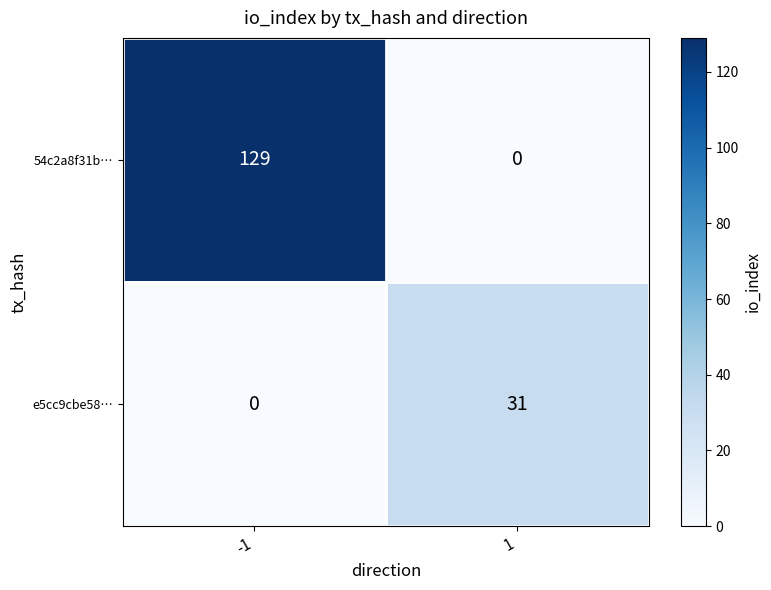

Which series has the largest range (max minus min)?

54c2a8f31b…